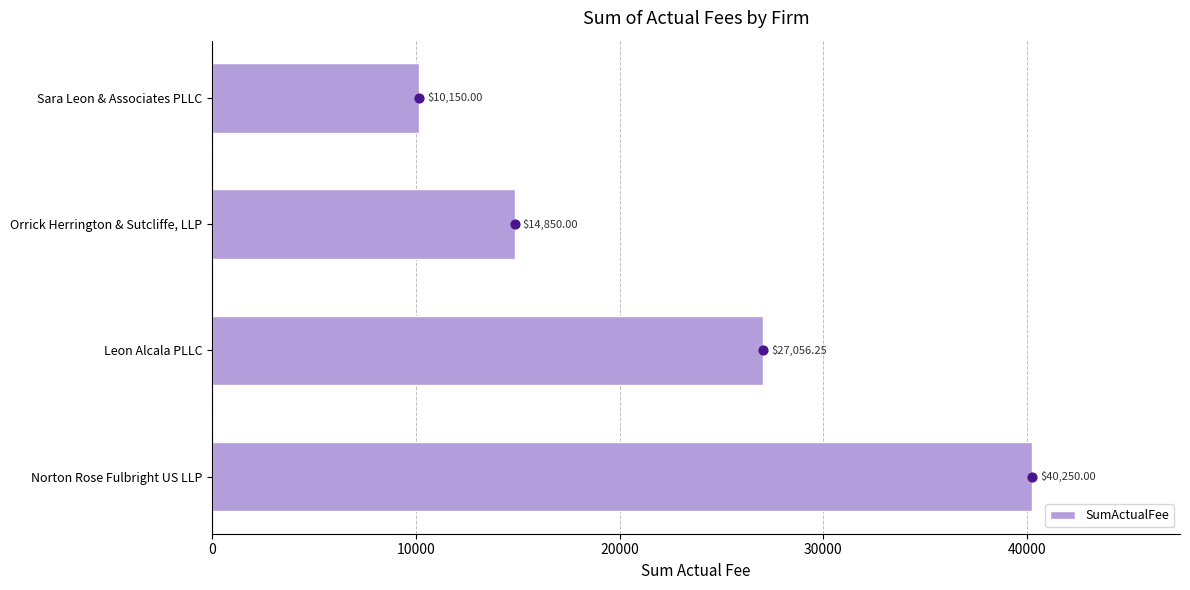

List the labels in order of SumActualFee value, smallest first.

Sara Leon & Associates PLLC, Orrick Herrington & Sutcliffe, LLP, Leon Alcala PLLC, Norton Rose Fulbright US LLP